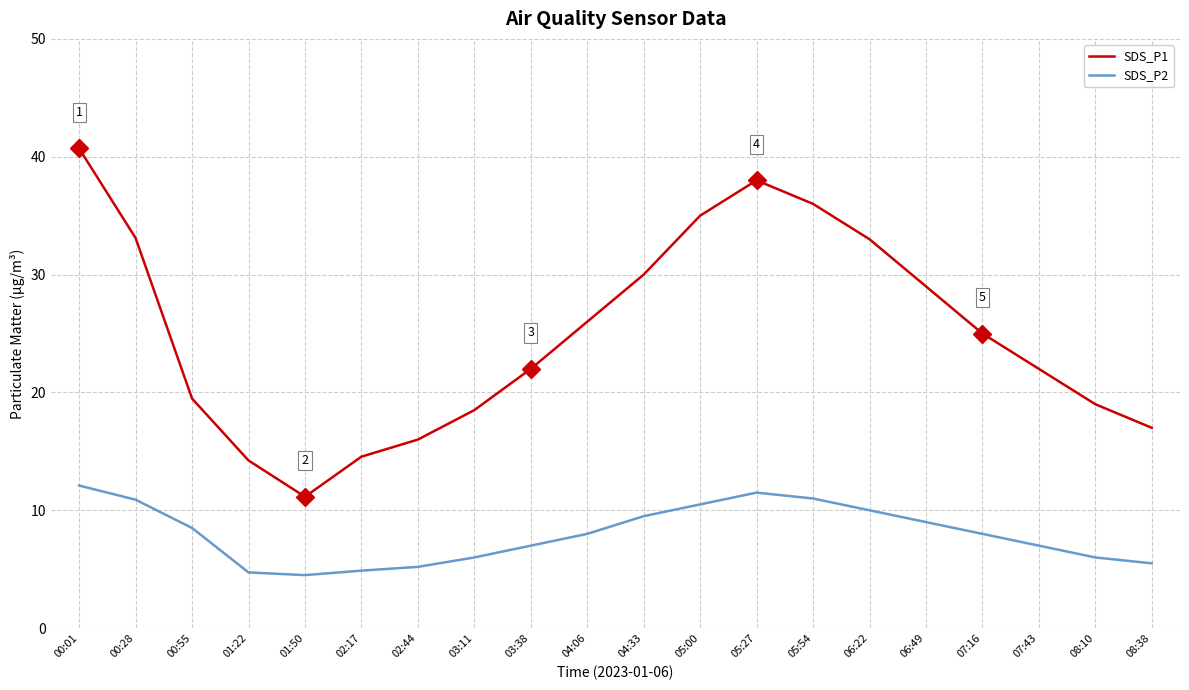

What are all the series names shown in the legend?

SDS_P1, SDS_P2